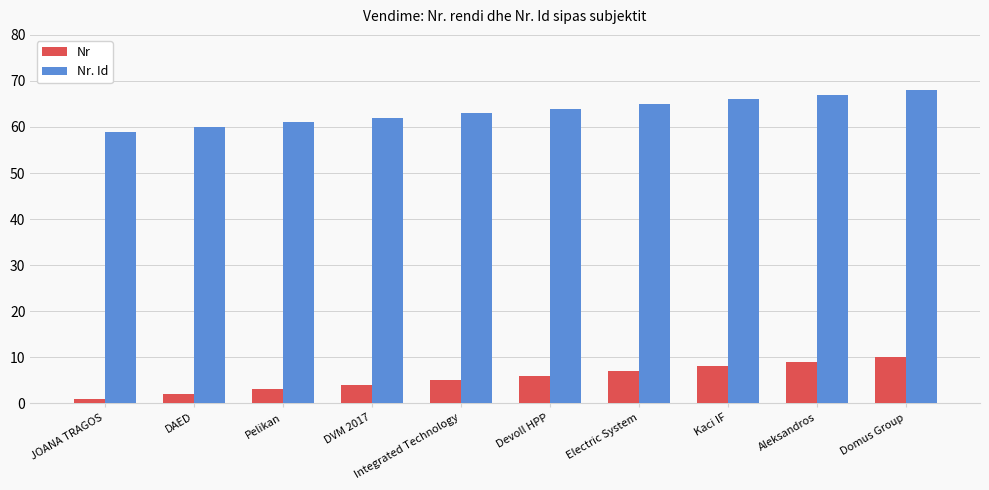

How many bars are there in total?

20